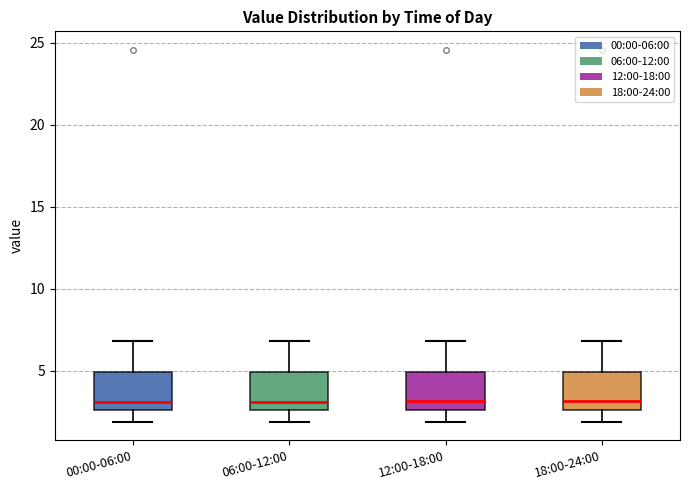

Reading left to right, transcribe this box plot: for each box, give where its median line is, the range the box spans, and where its two whiskers end, as read against the y-axis. The values are not printed on the chart, so give them approximately, as read against the axis.

00:00-06:00: median 3.0, box 2.5 to 5.0, whiskers 2.0 to 7.0
06:00-12:00: median 3.0, box 2.5 to 5.0, whiskers 2.0 to 7.0
12:00-18:00: median 3.0, box 2.5 to 5.0, whiskers 2.0 to 7.0
18:00-24:00: median 3.0, box 2.5 to 5.0, whiskers 2.0 to 7.0